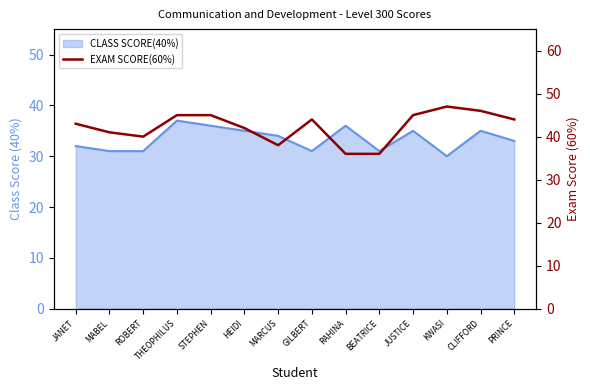

Between STEPHEN and BEATRICE, which is larger?

STEPHEN